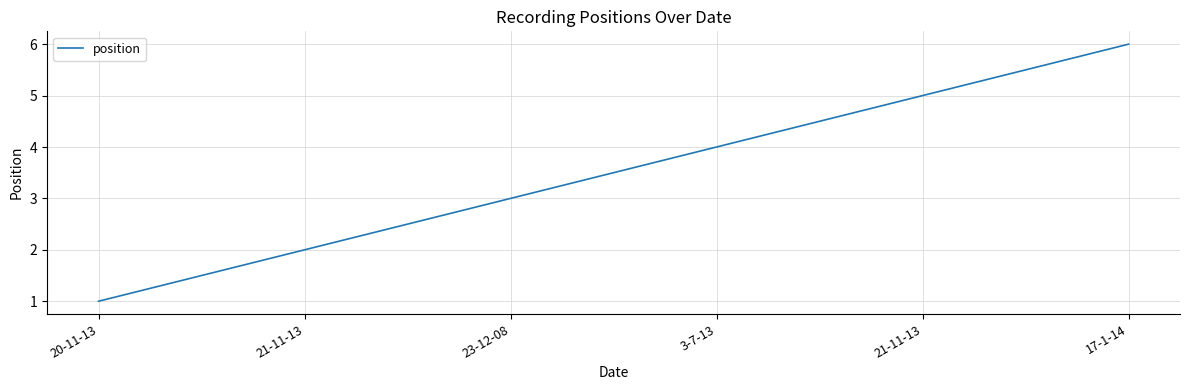

Is this an area chart (filled region under the line)?

No